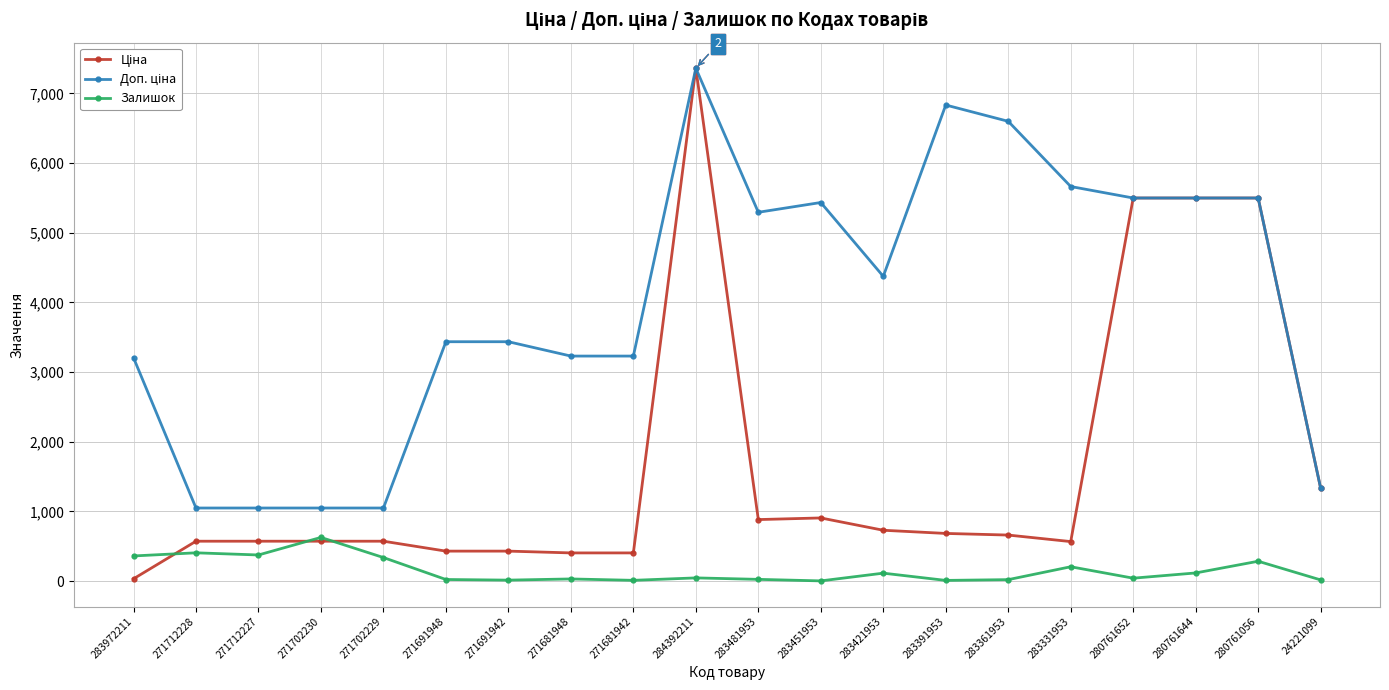

What is the total value across all series at 283331953?

6433.3